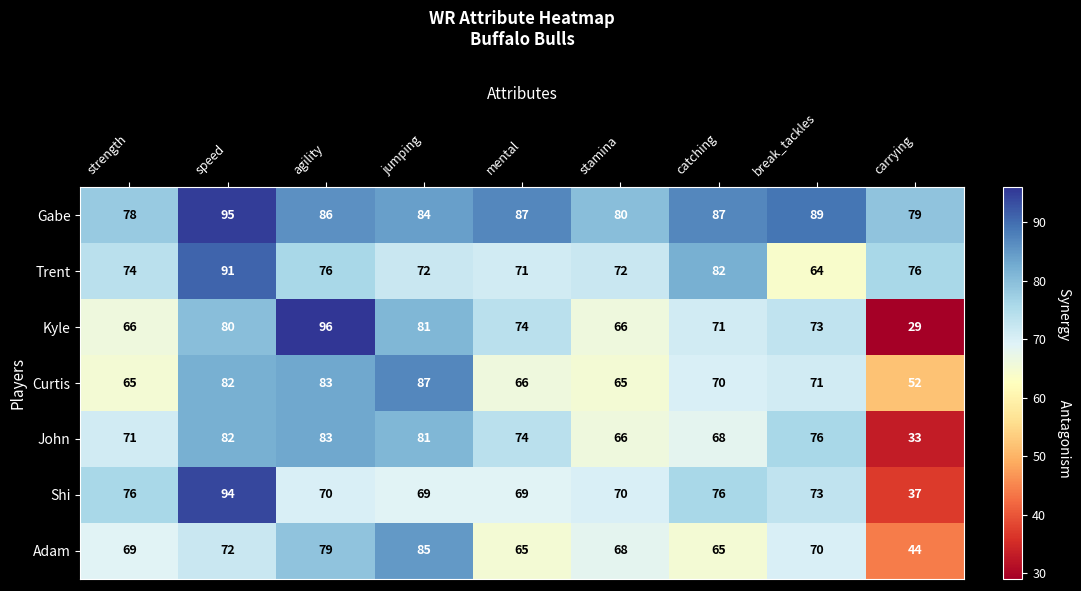

At which category is the sum across all series the highest?

speed